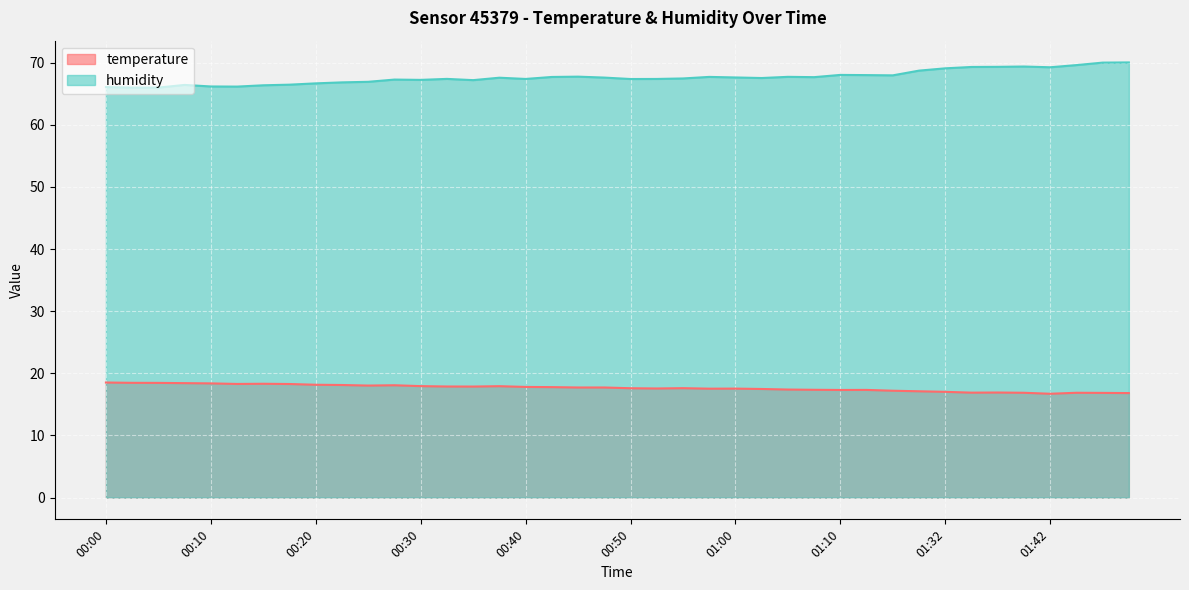

True or false: temperature has more than 0 interior local peaks.

True